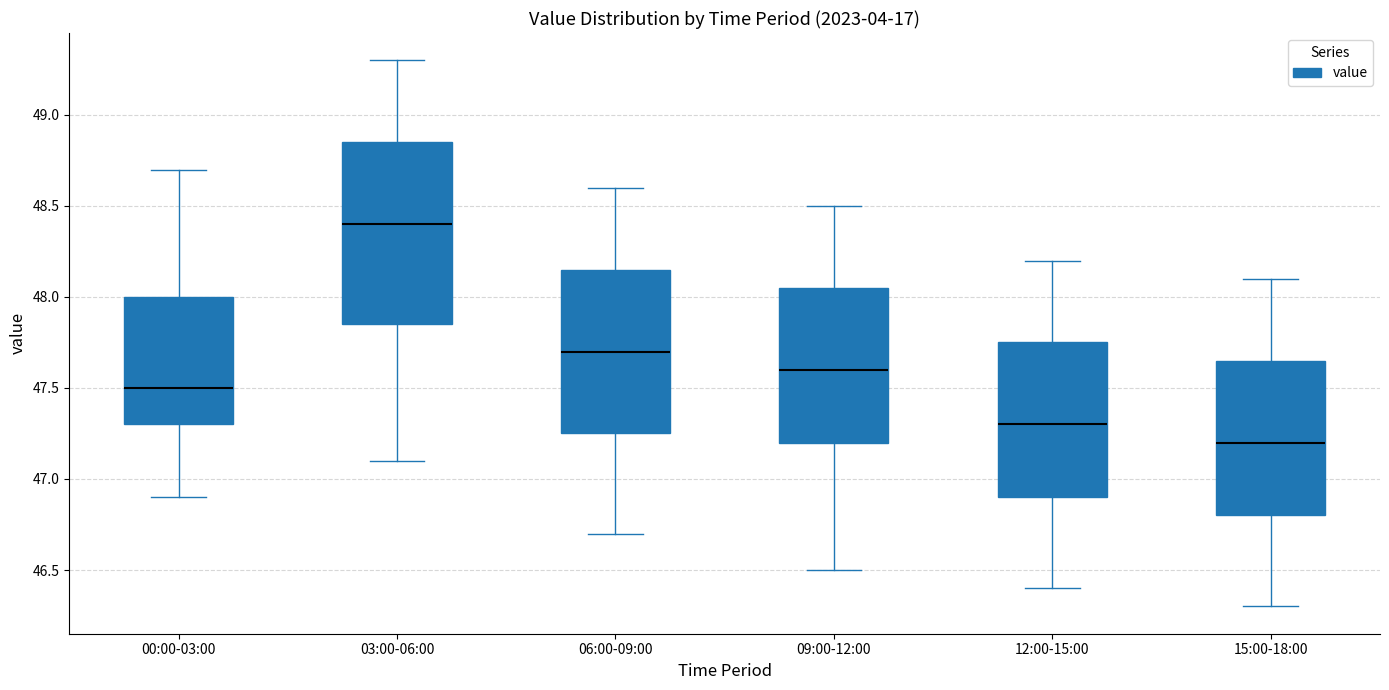

Reading left to right, read every box against the y-axis: the position of its median line, the range the box covers, and the ends of its whiskers. The values are not printed on the chart, so give them approximately, as read against the axis.

00:00-03:00: median 47.50, box 47.30 to 48.00, whiskers 46.90 to 48.70
03:00-06:00: median 48.40, box 47.85 to 48.85, whiskers 47.10 to 49.30
06:00-09:00: median 47.70, box 47.25 to 48.15, whiskers 46.70 to 48.60
09:00-12:00: median 47.60, box 47.20 to 48.05, whiskers 46.50 to 48.50
12:00-15:00: median 47.30, box 46.90 to 47.75, whiskers 46.40 to 48.20
15:00-18:00: median 47.20, box 46.80 to 47.65, whiskers 46.30 to 48.10